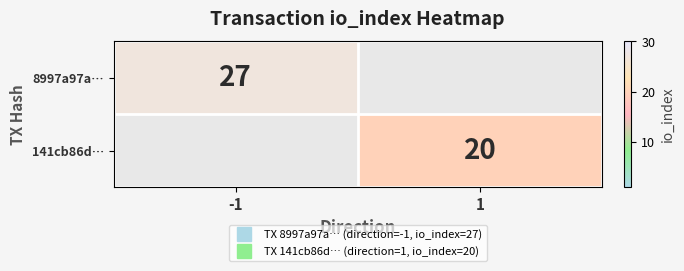

What is the maximum value for 8997a97a…?

27